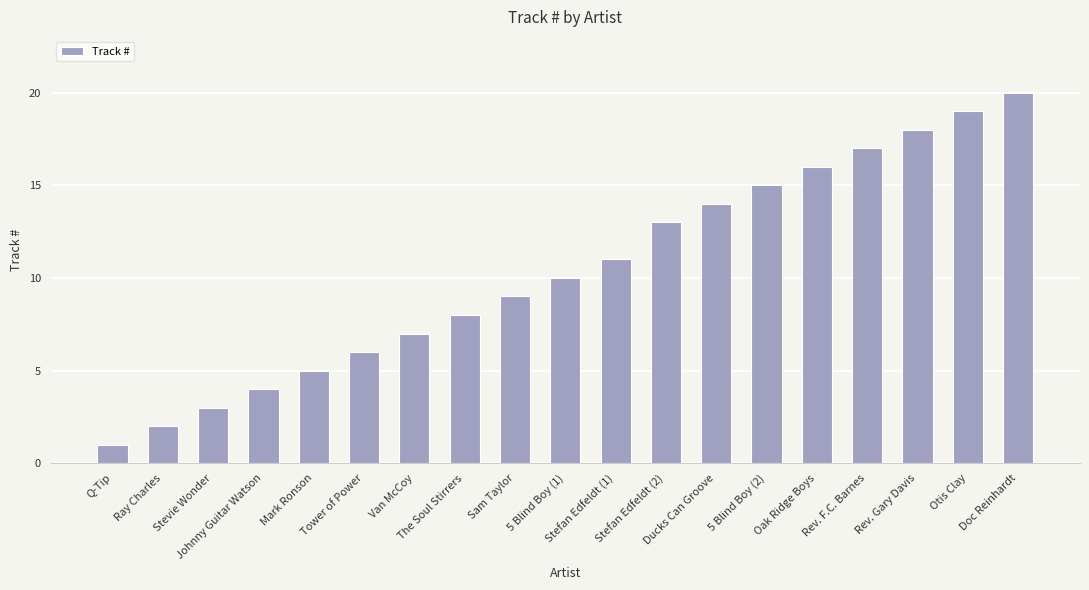

What is the sum of the values at Stefan Edfeldt (1) and Tower of Power?

17